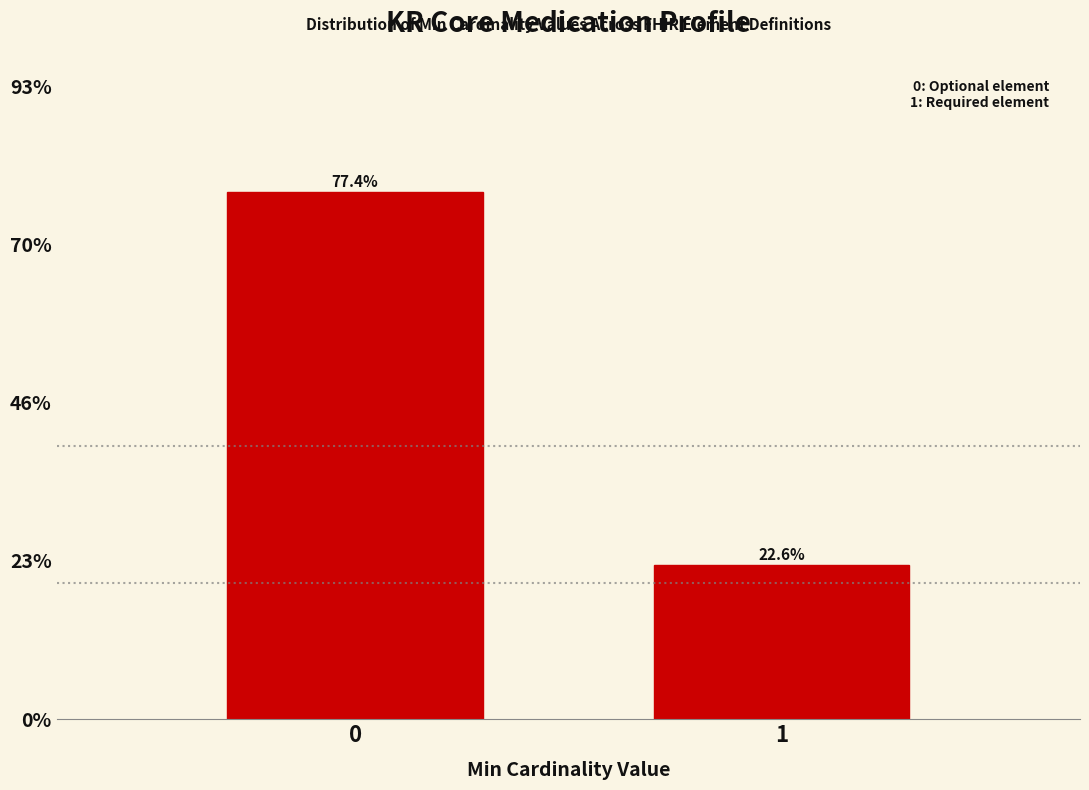

Reading right to left, what are all the values shown in this chart?

22.6	77.4